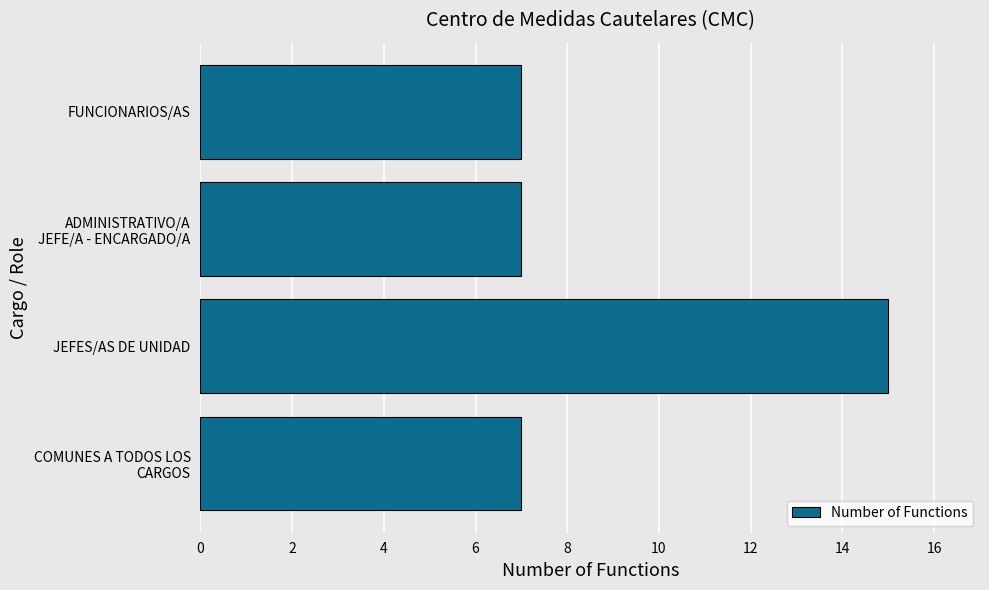

What is the average value?

9